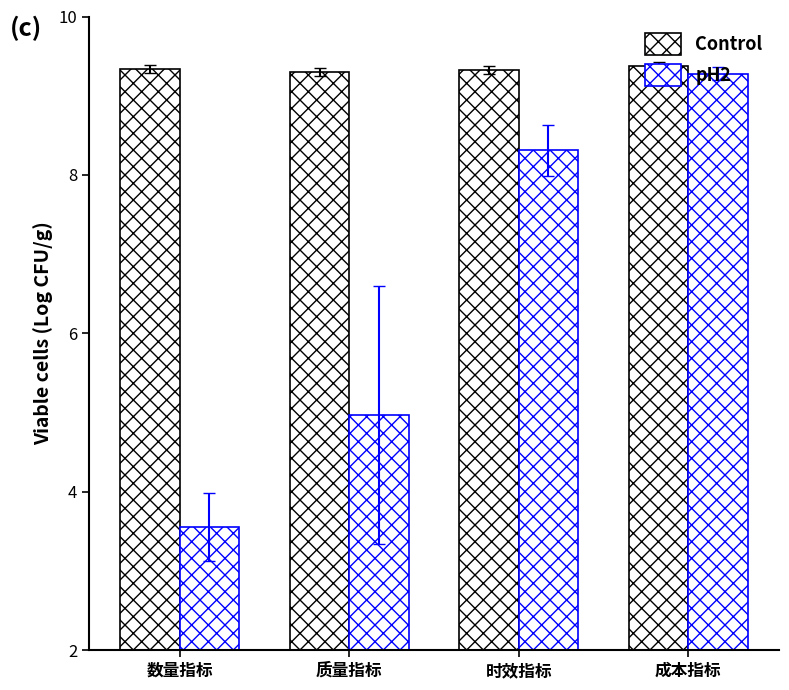

How many groups of bars are there?

4